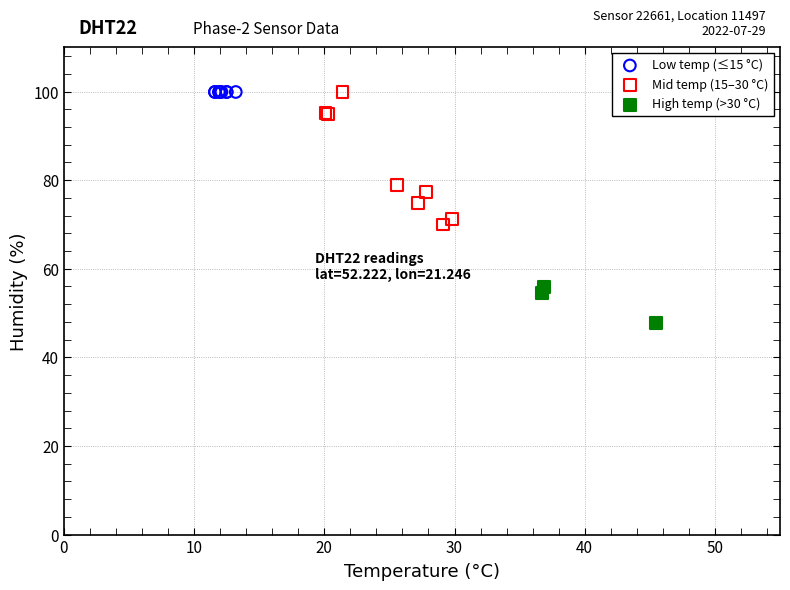

Which series contains the lowest Y value?

High temp (>30 °C)